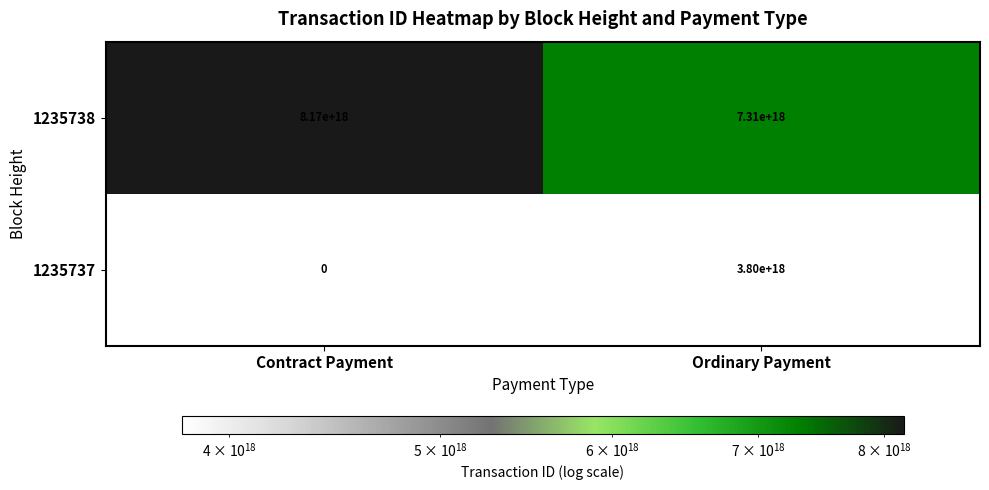

At which category is the sum across all series the highest?

Ordinary Payment